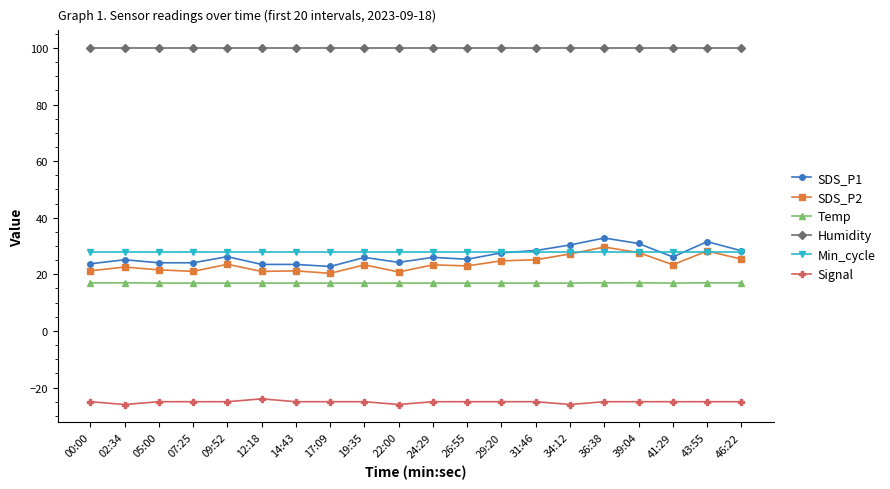

What is the difference between the highest and lowest values at 26:55?

124.9